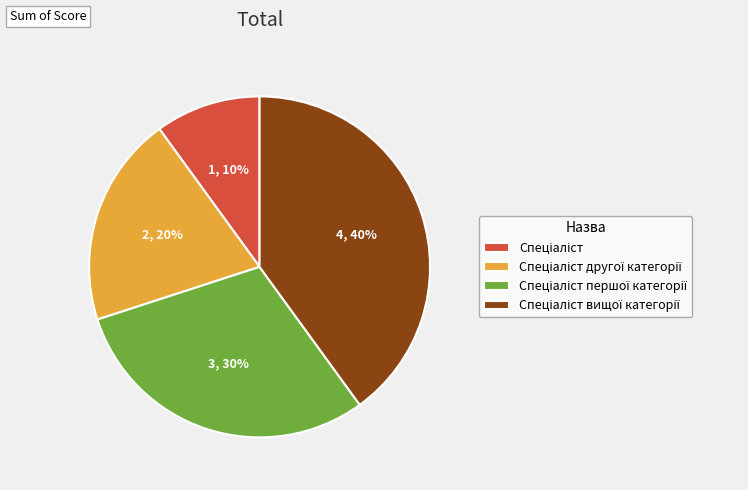

Does any single category account for the majority?

No